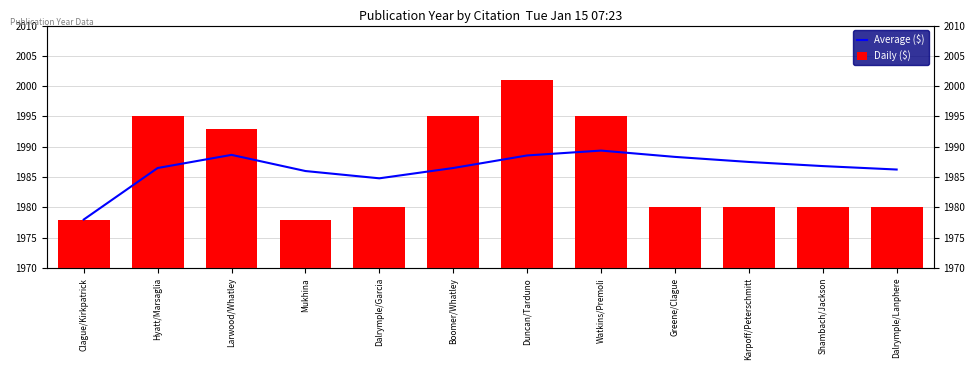

Reading left to right, extract all data points from this chart.

Average ($): Clague/Kirkpatrick=1978.0	Hyatt/Marsaglia=1986.5	Larwood/Whatley=1988.7	Mukhina=1986.0	Dalrymple/Garcia=1984.8	Boomer/Whatley=1986.5	Duncan/Tarduno=1988.6	Watkins/Premoli=1989.4	Greene/Clague=1988.3	Karpoff/Peterschmitt=1987.5	Shambach/Jackson=1986.8	Dalrymple/Lanphere=1986.2
Daily ($): Clague/Kirkpatrick=1978.0	Hyatt/Marsaglia=1995.0	Larwood/Whatley=1993.0	Mukhina=1978.0	Dalrymple/Garcia=1980.0	Boomer/Whatley=1995.0	Duncan/Tarduno=2001.0	Watkins/Premoli=1995.0	Greene/Clague=1980.0	Karpoff/Peterschmitt=1980.0	Shambach/Jackson=1980.0	Dalrymple/Lanphere=1980.0